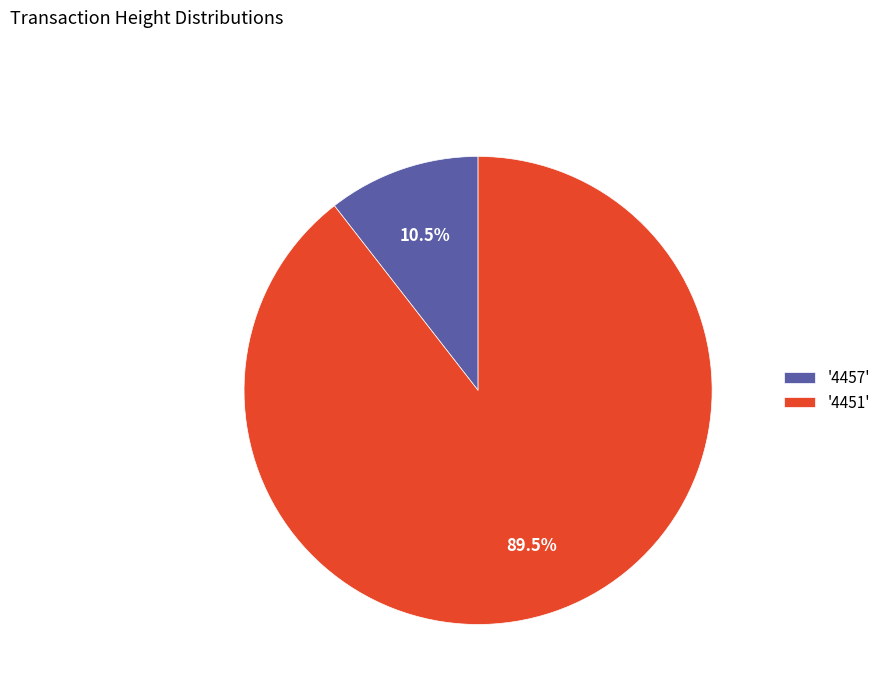

Count the number of slices in the pie.

2